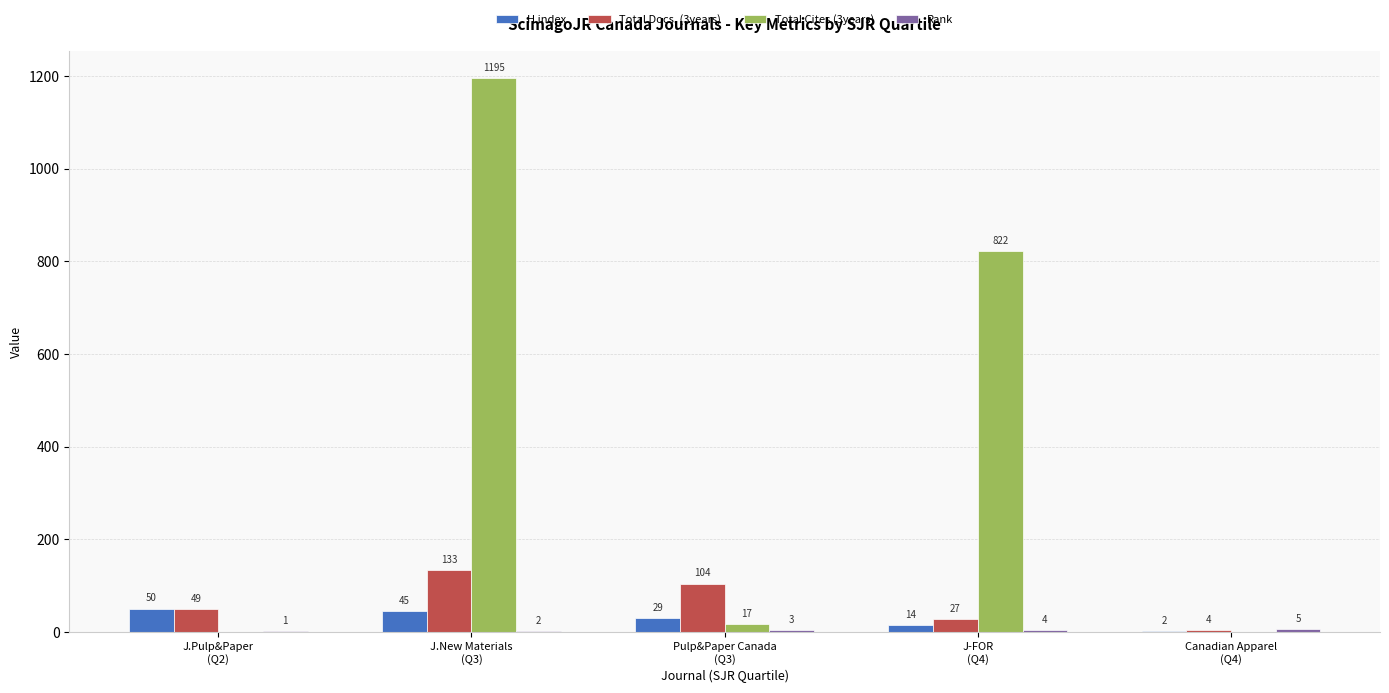

Which series has the largest total across all categories?

Total Cites (3years)